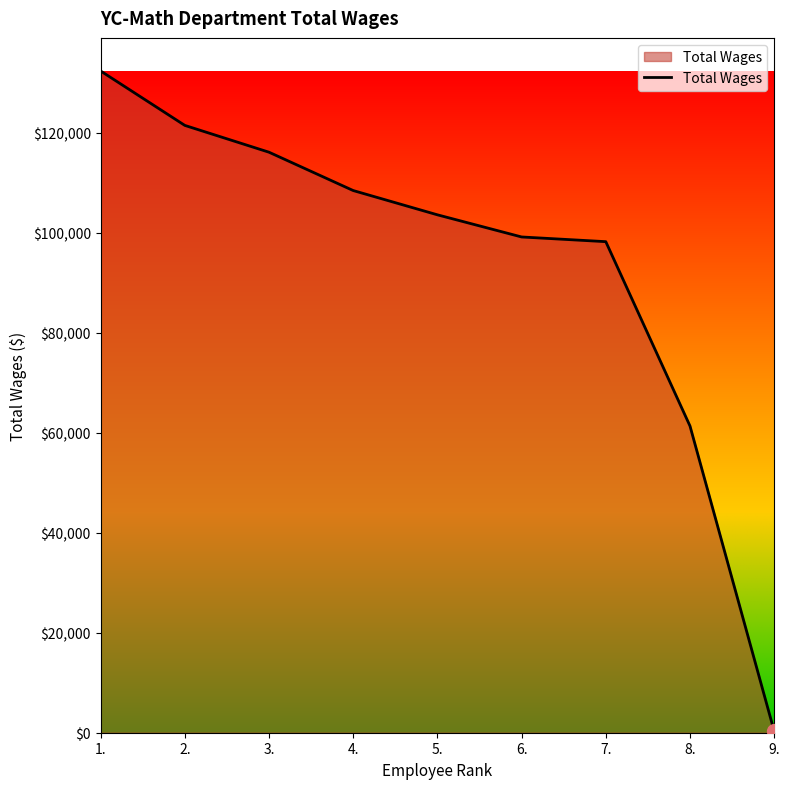

What is the change in value from 3. to 7.?

-17884